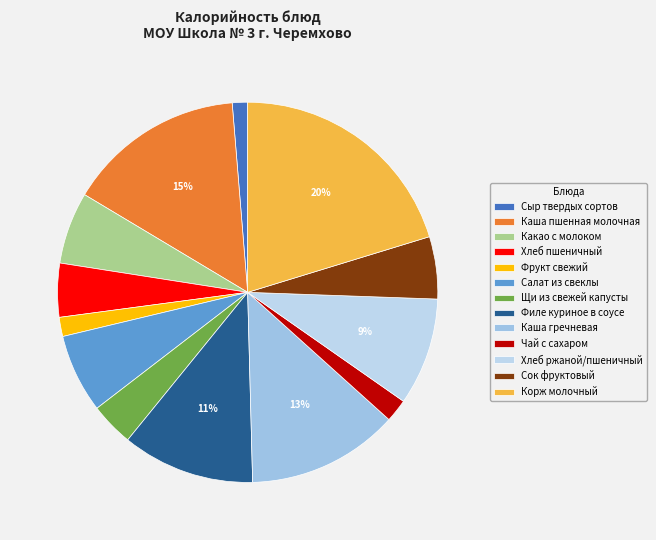

To the nearest percent, what is the difference between the Фрукт свежий and Салат из свеклы slice percentages?

5%